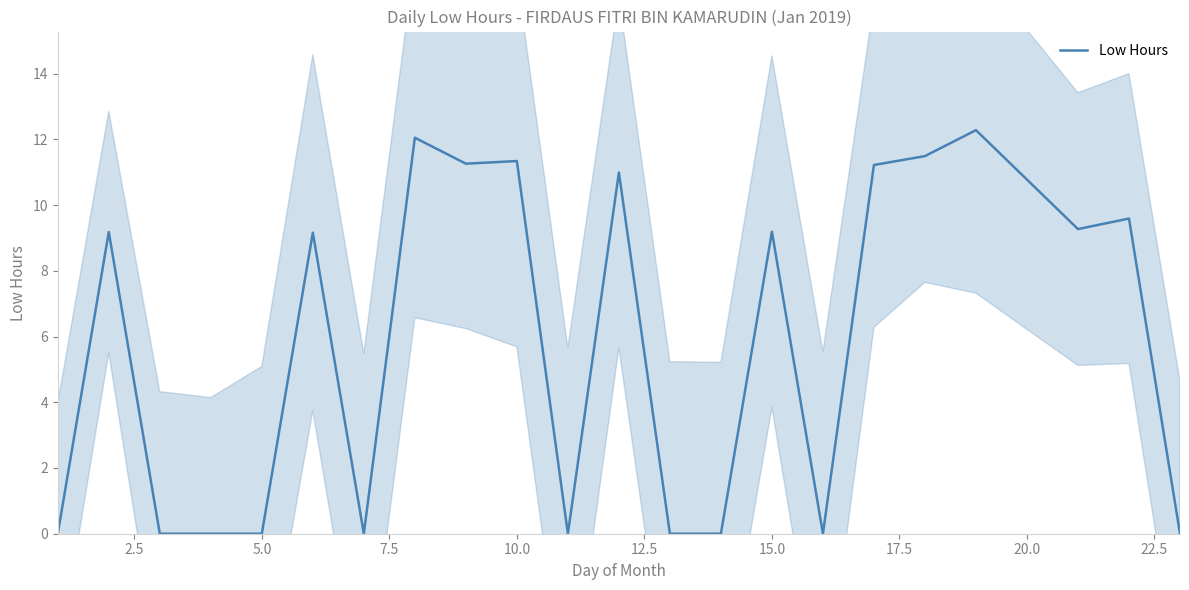

How many series are shown in this chart?

1